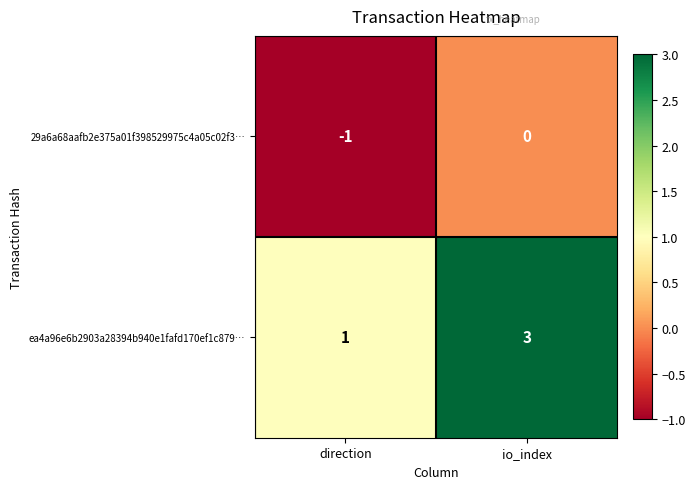

Is it true that 29a6a68aafb2e375a01f398529975c4a05c02f3… equals 0 at io_index?

True